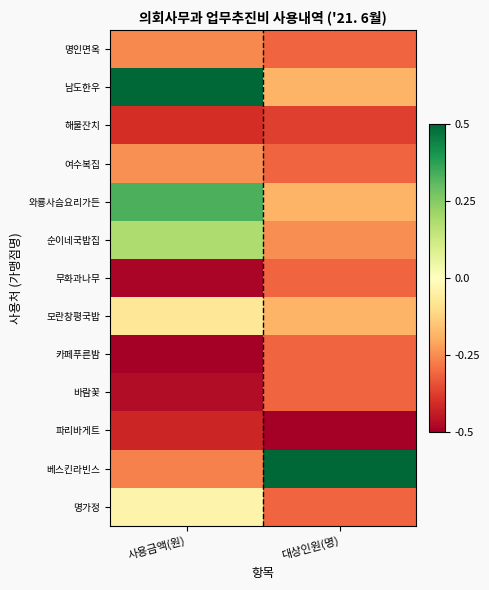

Reading left to right, what are all the values shown in this chart?

명인면옥: 사용금액(원)=-0.3	대상인원(명)=-0.3
남도한우: 사용금액(원)=0.5	대상인원(명)=-0.2
해물잔치: 사용금액(원)=-0.4	대상인원(명)=-0.4
여수복집: 사용금액(원)=-0.2	대상인원(명)=-0.3
와룡사슴요리가든: 사용금액(원)=0.3	대상인원(명)=-0.2
순이네국밥집: 사용금액(원)=0.2	대상인원(명)=-0.2
무화과나무: 사용금액(원)=-0.5	대상인원(명)=-0.3
모란창평국밥: 사용금액(원)=-0.1	대상인원(명)=-0.2
카페푸른밤: 사용금액(원)=-0.5	대상인원(명)=-0.3
바람꽃: 사용금액(원)=-0.5	대상인원(명)=-0.3
파리바게트: 사용금액(원)=-0.4	대상인원(명)=-0.5
베스킨라빈스: 사용금액(원)=-0.3	대상인원(명)=0.5
명가정: 사용금액(원)=-0.0	대상인원(명)=-0.3